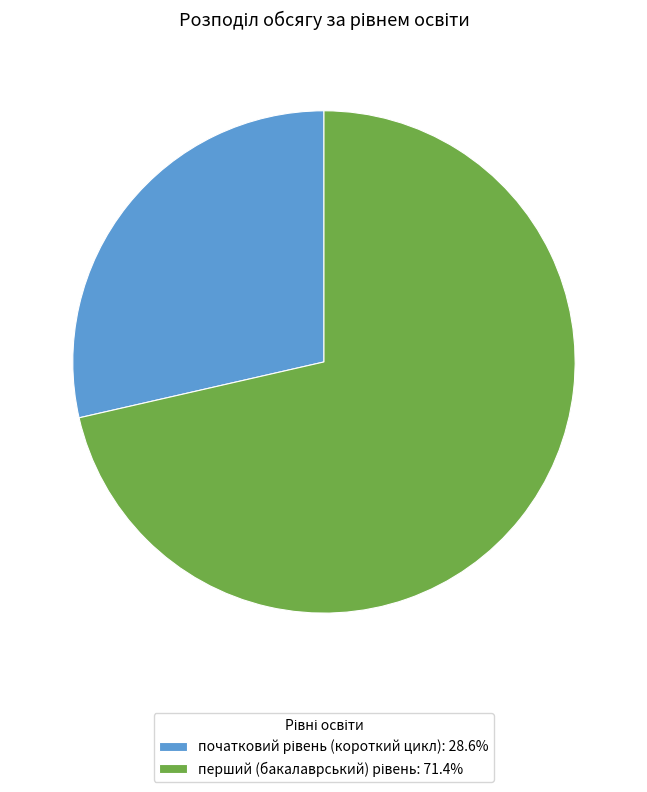

Count the number of slices in the pie.

2